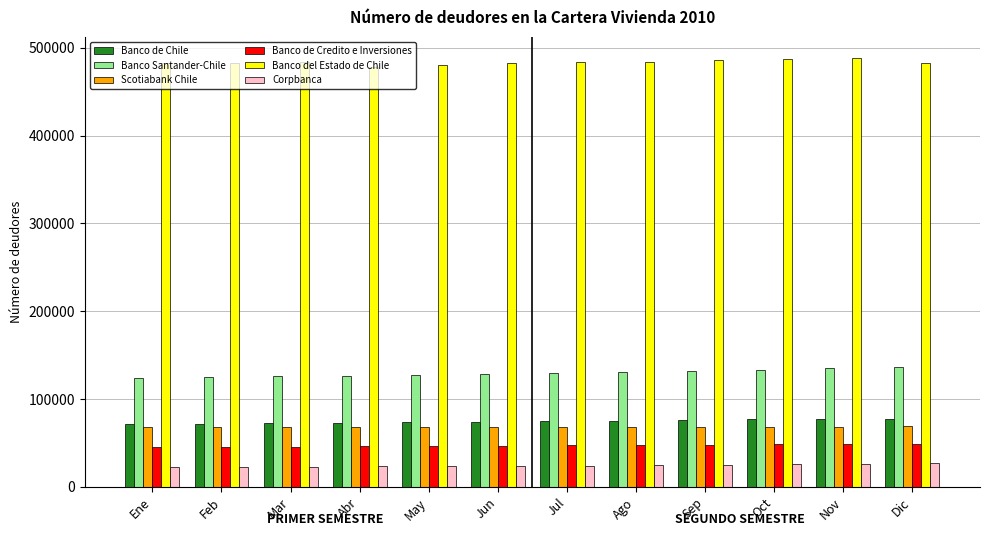

Does the chart contain any negative values?

No